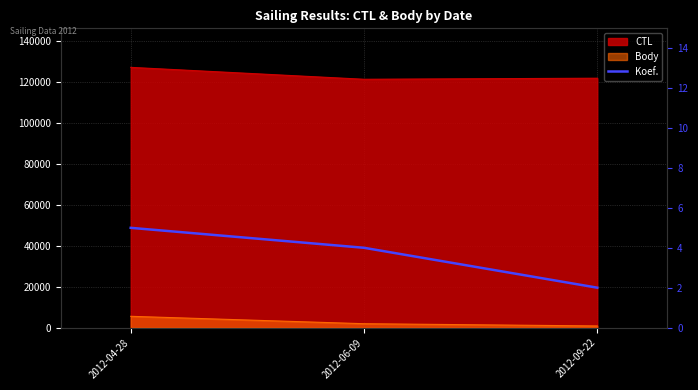

True or false: the data shows 2 at 2012-09-22.

True